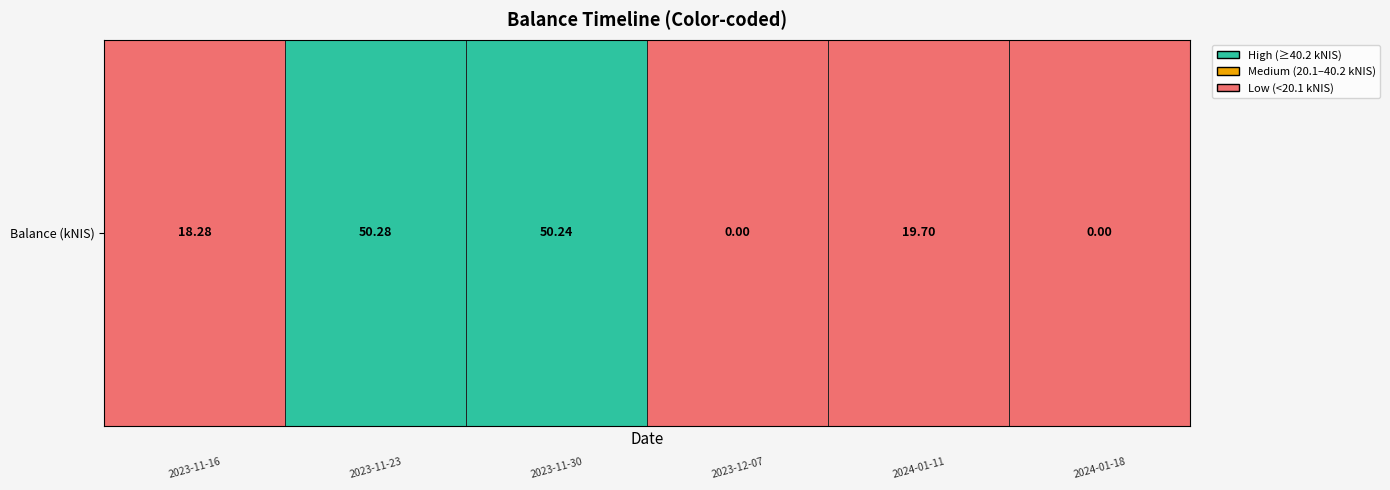

Reading left to right, list all the values displayed in this chart.

2023-11-16=18.3	2023-11-23=50.3	2023-11-30=50.2	2023-12-07=0.0	2024-01-11=19.7	2024-01-18=0.0